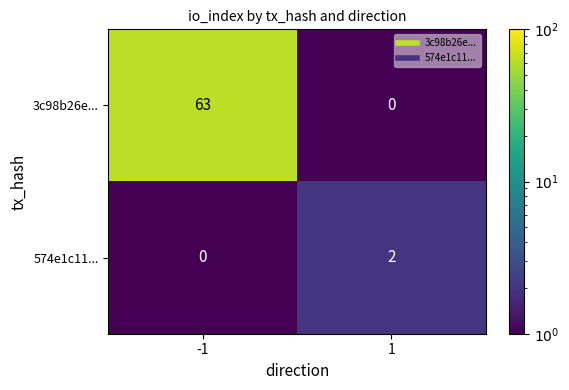

True or false: 3c98b26e... has a value of 31 at 1.

False